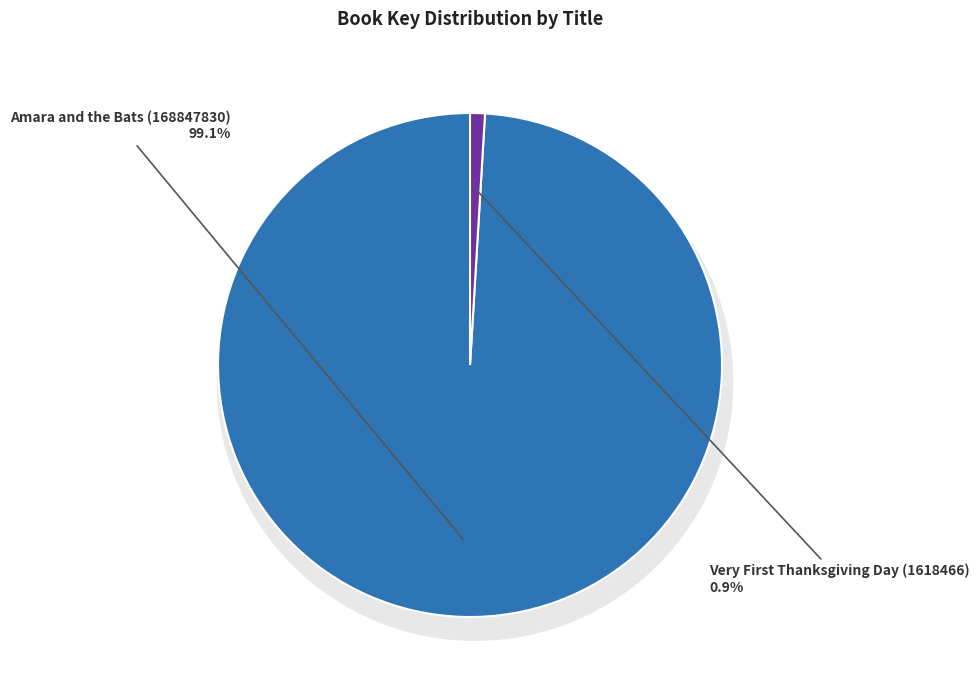

What is the largest slice in the pie chart?

Amara and the Bats (168847830)